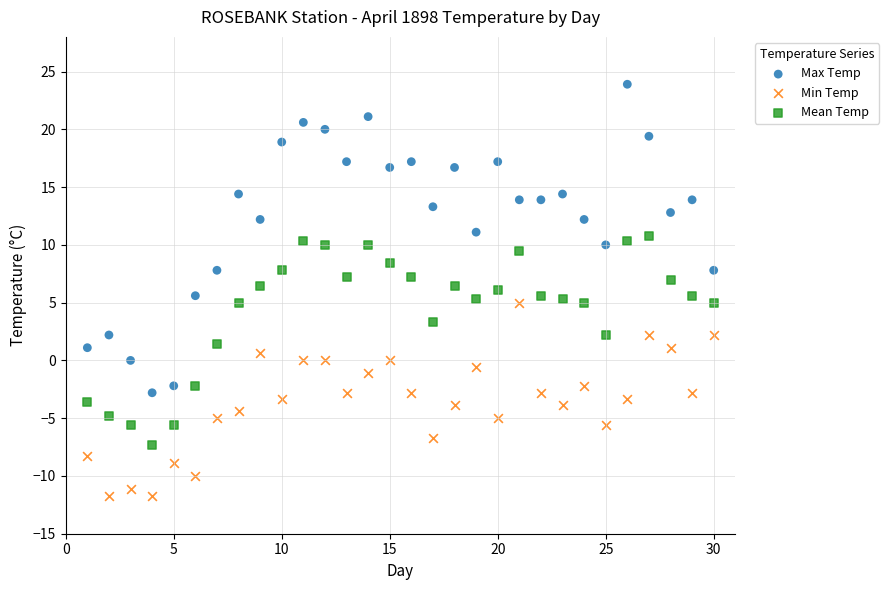

Which series contains the highest Y value?

Max Temp